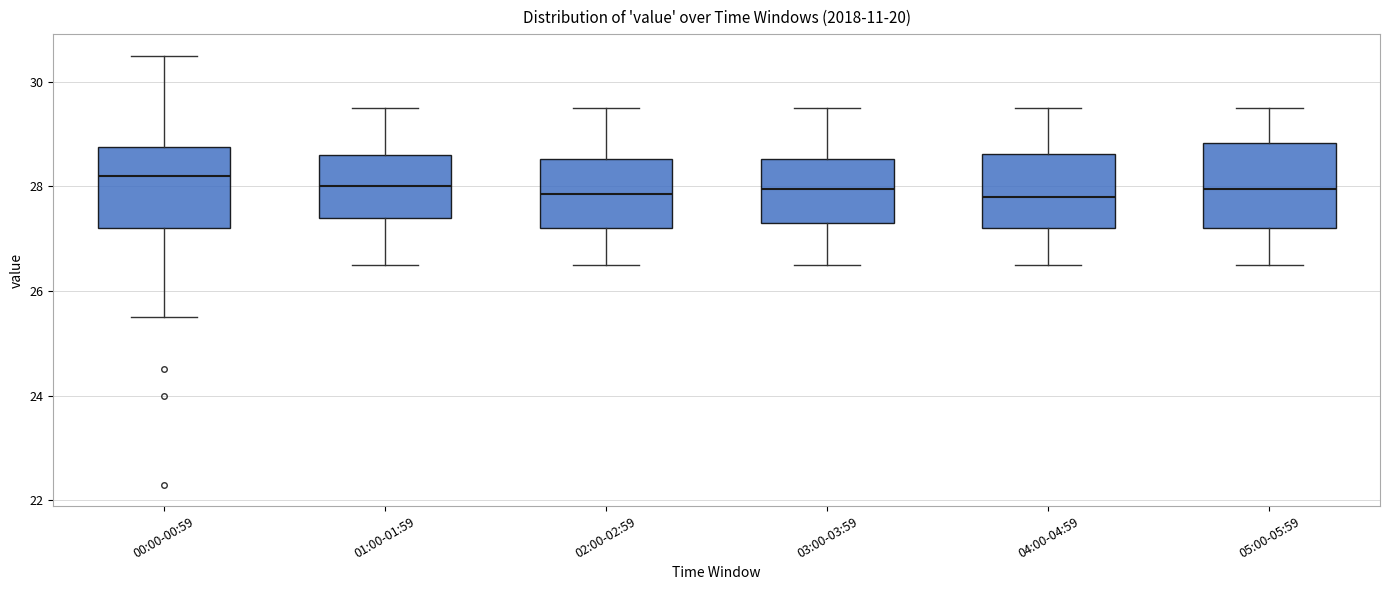

Reading left to right, transcribe this box plot: for each box, give where its median line is, the range the box spans, and where its two whiskers end, as read against the y-axis. The values are not printed on the chart, so give them approximately, as read against the axis.

00:00-00:59: median 28.2, box 27.2 to 28.8, whiskers 25.6 to 30.6
01:00-01:59: median 28.0, box 27.4 to 28.6, whiskers 26.6 to 29.6
02:00-02:59: median 27.8, box 27.2 to 28.6, whiskers 26.6 to 29.6
03:00-03:59: median 28.0, box 27.4 to 28.6, whiskers 26.6 to 29.6
04:00-04:59: median 27.8, box 27.2 to 28.6, whiskers 26.6 to 29.6
05:00-05:59: median 28.0, box 27.2 to 28.8, whiskers 26.6 to 29.6